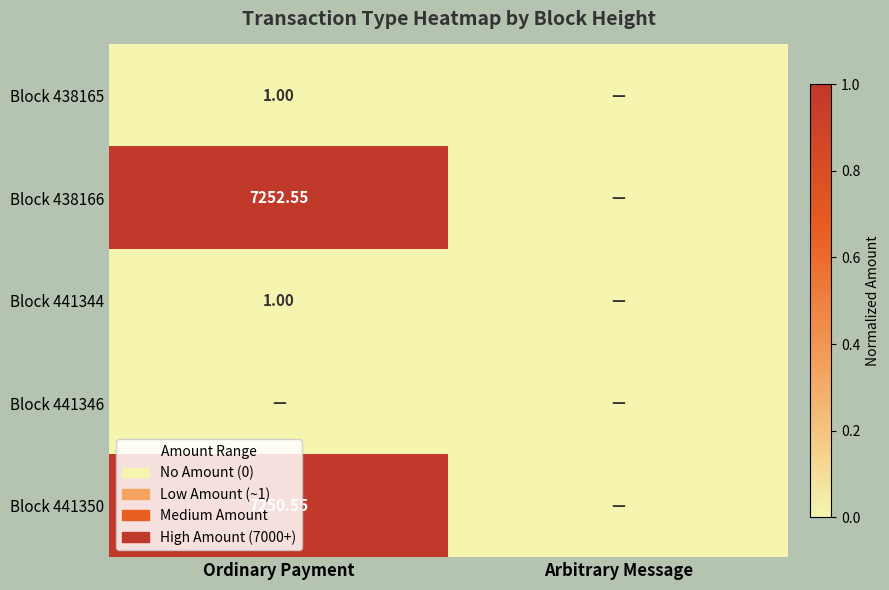

At which category is the sum across all series the highest?

Ordinary Payment